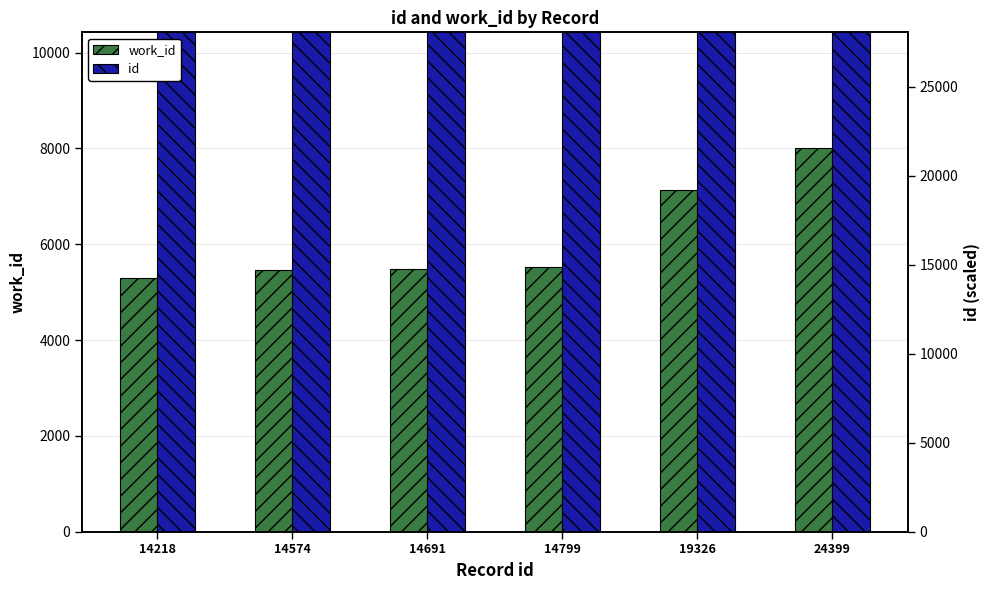

What are all the series names shown in the legend?

work_id, id